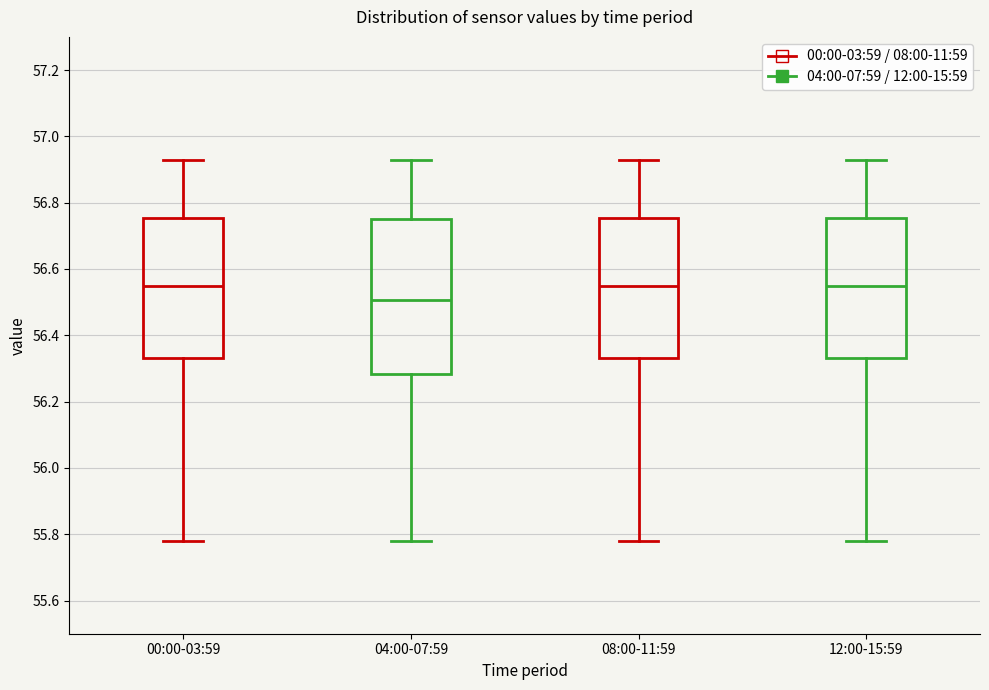

Reading left to right, read every box against the y-axis: the position of its median line, the range the box covers, and the ends of its whiskers. The values are not printed on the chart, so give them approximately, as read against the axis.

00:00-03:59: median 56.56, box 56.34 to 56.76, whiskers 55.78 to 56.94
04:00-07:59: median 56.50, box 56.28 to 56.76, whiskers 55.78 to 56.94
08:00-11:59: median 56.56, box 56.34 to 56.76, whiskers 55.78 to 56.94
12:00-15:59: median 56.56, box 56.34 to 56.76, whiskers 55.78 to 56.94